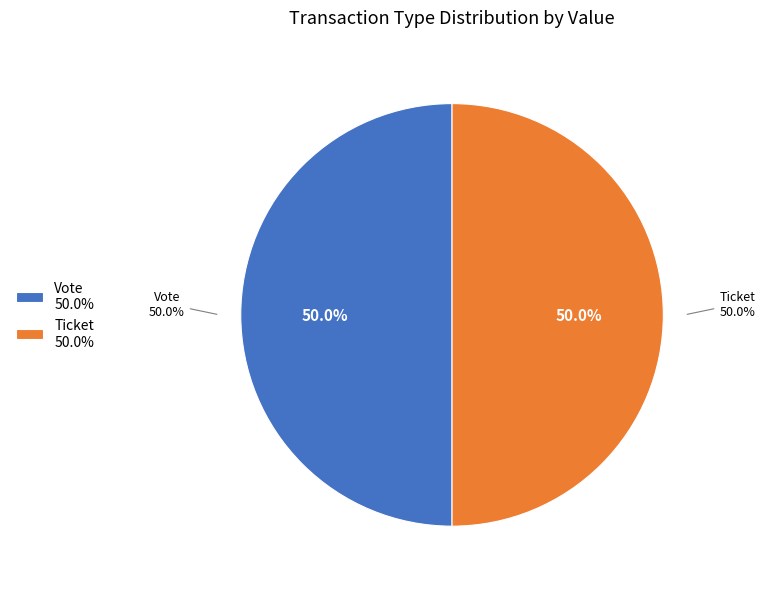

Count the number of slices in the pie.

2